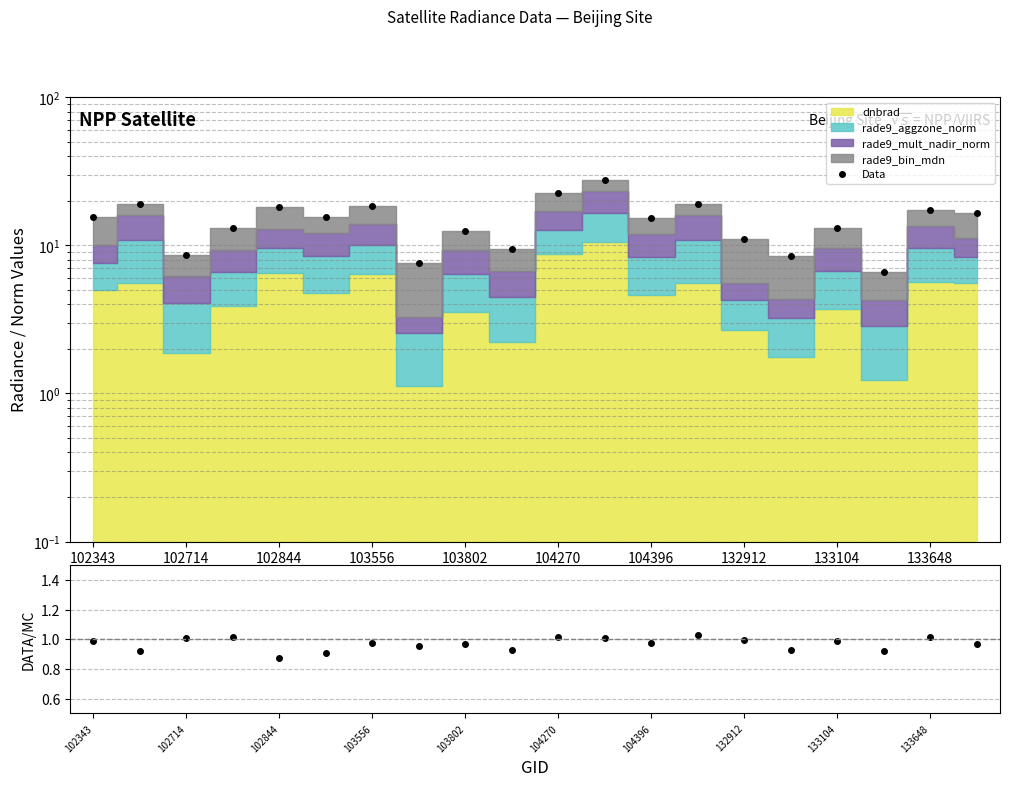

At which label does Data first exceed 15?

102343